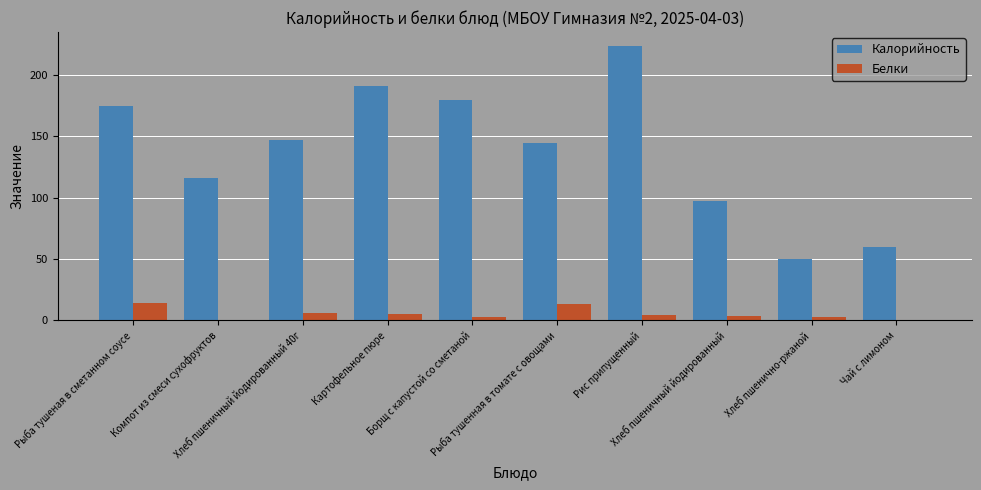

What is the sum of all Калорийность values?

1384.9